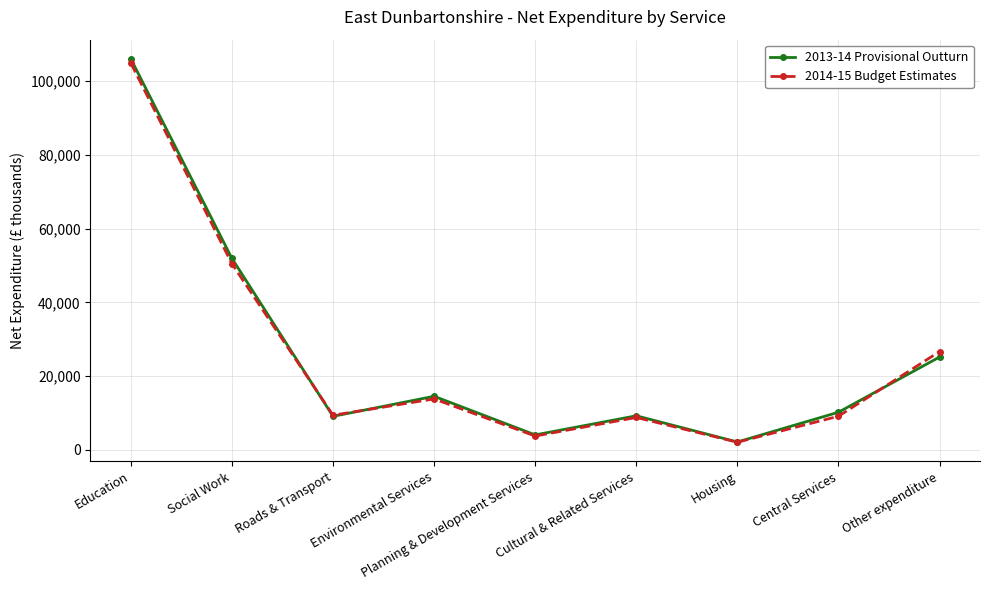

Where is the first local minimum for 2014-15 Budget Estimates?

Roads & Transport